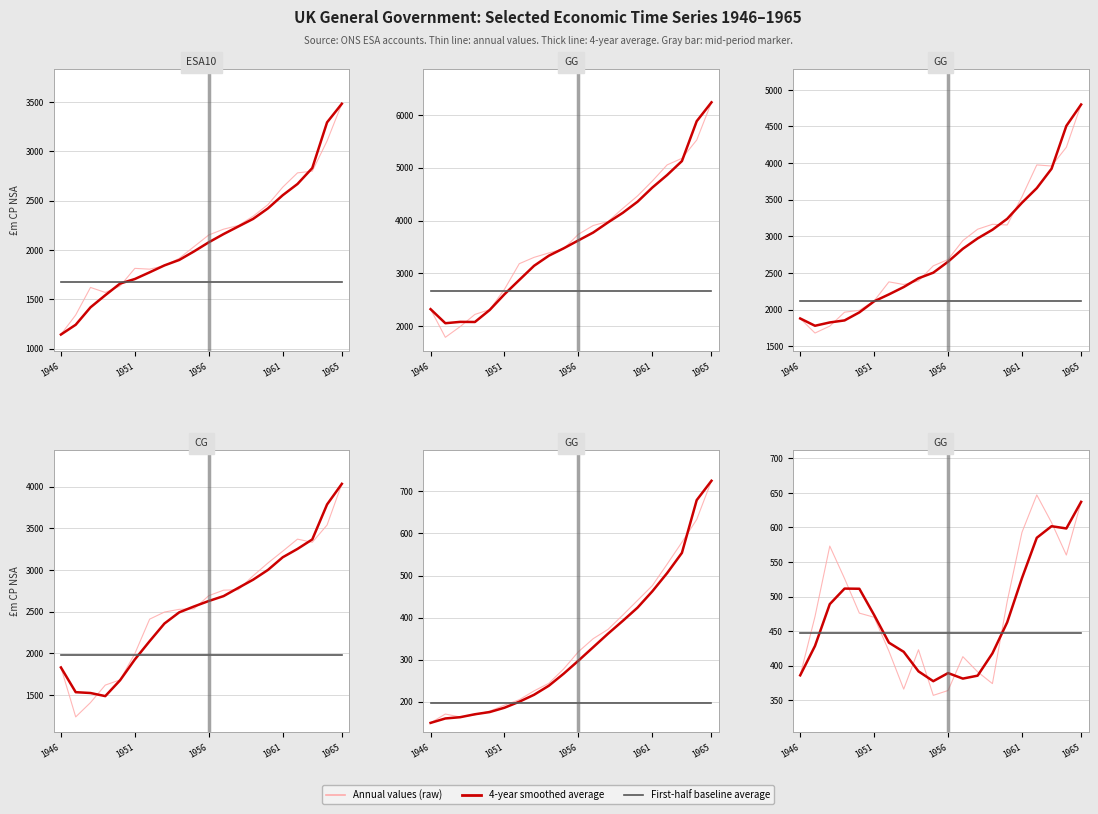

What is the minimum value shown in the chart?

150